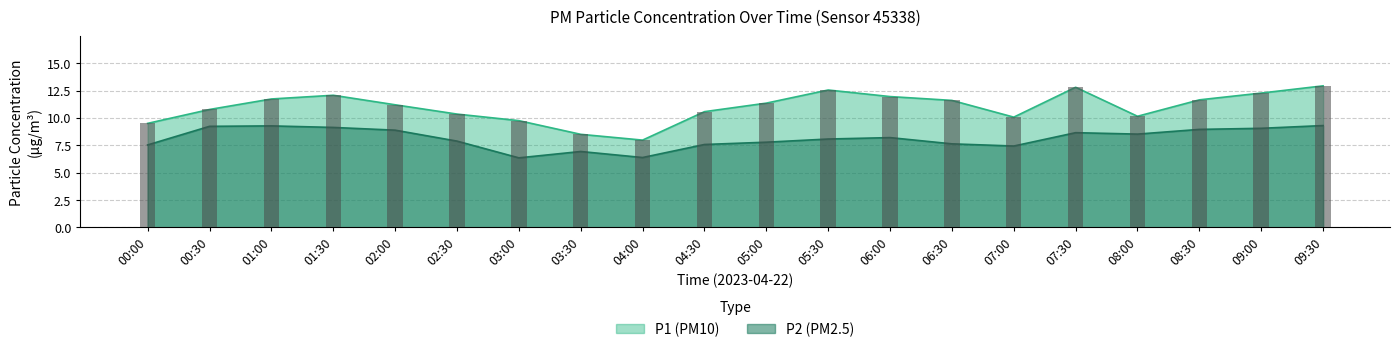

Rank the categories by P1 value from highest to lowest.

09:30, 07:30, 05:30, 09:00, 01:30, 06:00, 01:00, 08:30, 06:30, 05:00, 02:00, 00:30, 04:30, 02:30, 08:00, 07:00, 03:00, 00:00, 03:30, 04:00